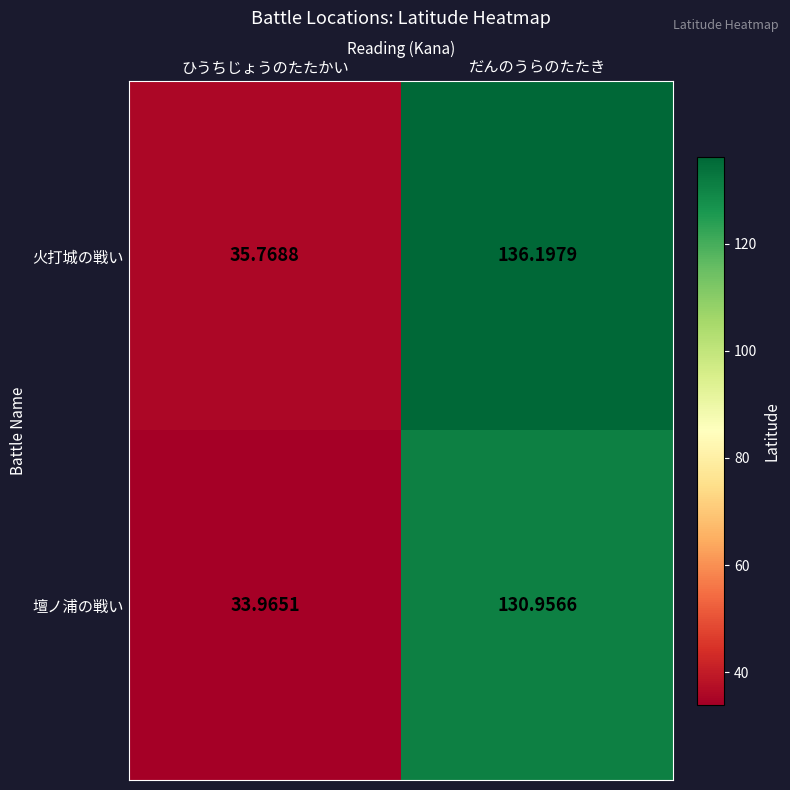

How many series are shown in this chart?

2